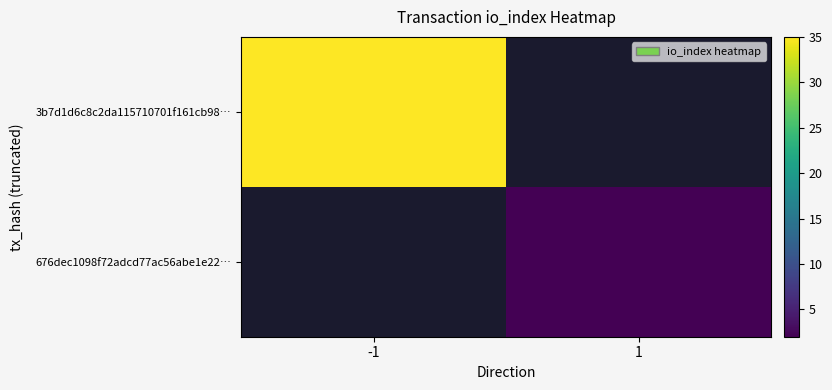

Which has a higher value, 1 or -1?

-1